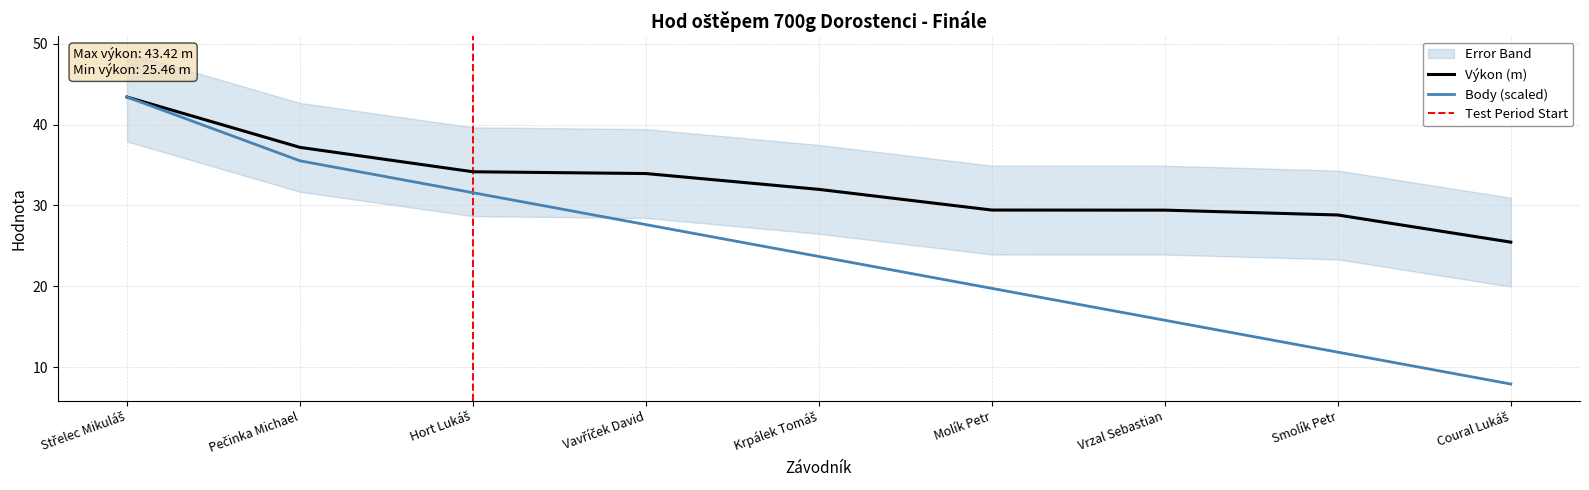

True or false: Výkon has a value of 29.4 at Molík Petr.

True